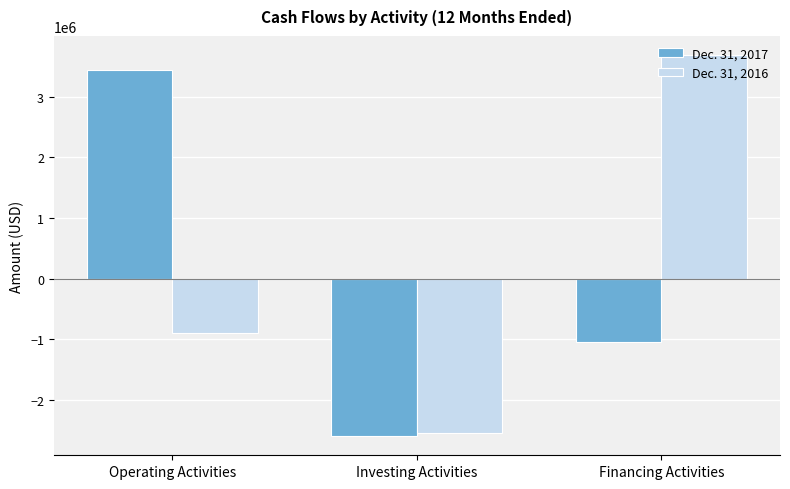

What is the minimum value shown in the chart?

-2599799